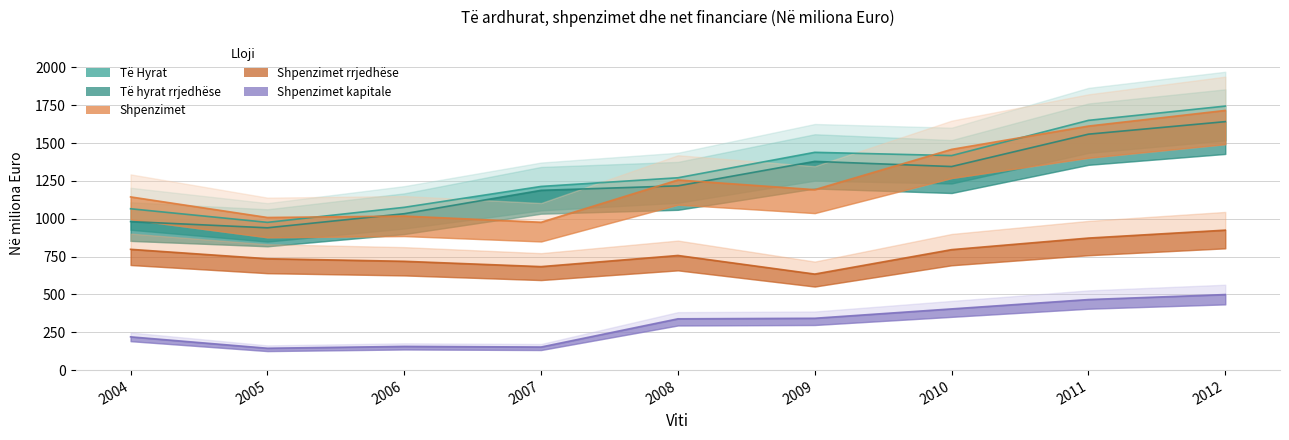

Where is Shpenzimet kapitale nearest to the value 321?

2008